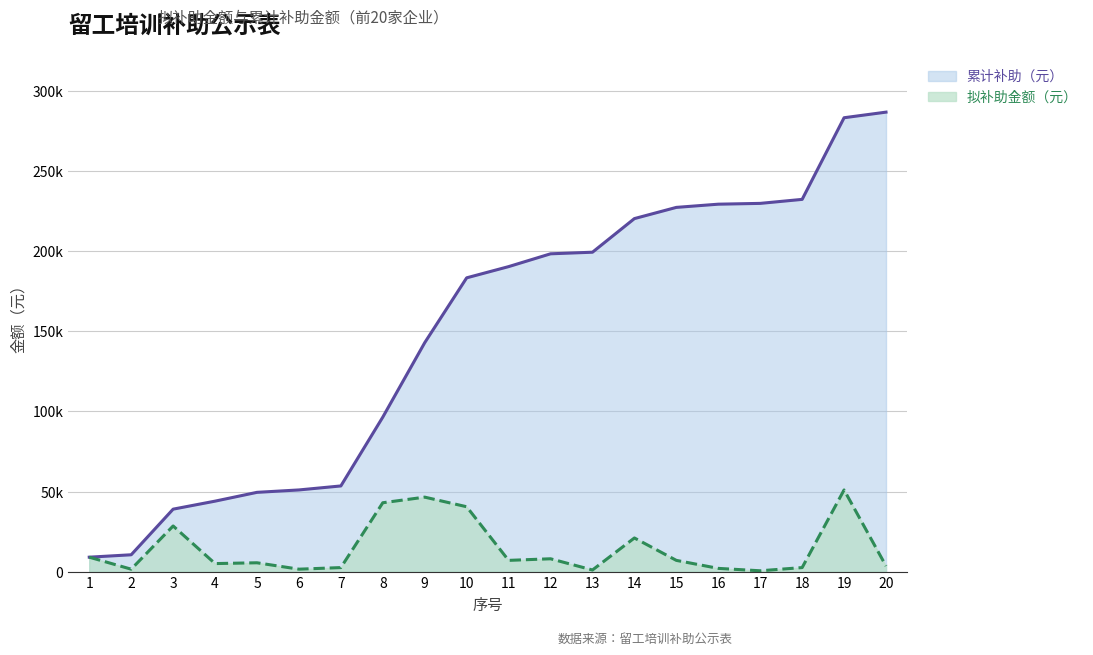

At how many categories does at least one series exceed 148045?

11